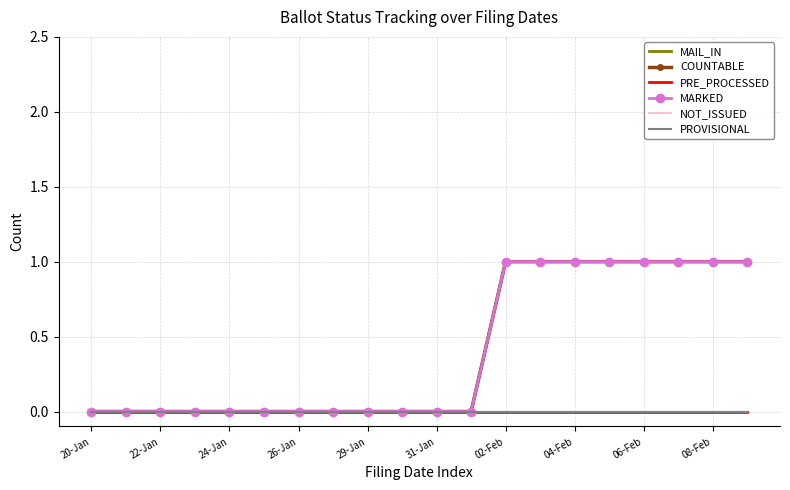

What are all the series names shown in the legend?

MAIL_IN, COUNTABLE, PRE_PROCESSED, MARKED, NOT_ISSUED, PROVISIONAL